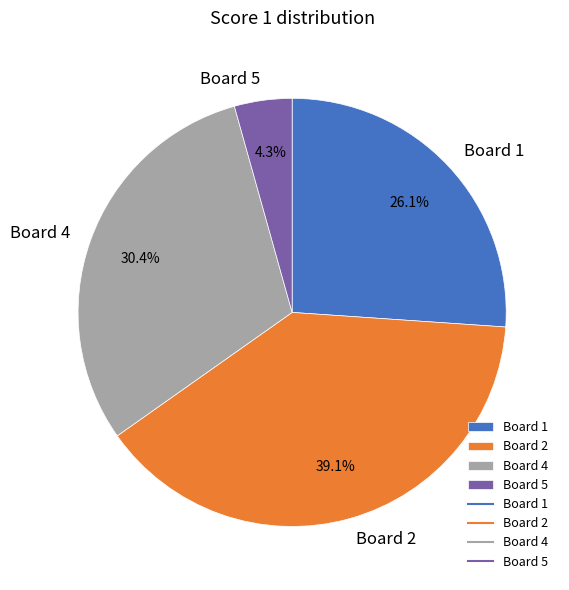

Between Board 2 and Board 5, which is larger?

Board 2